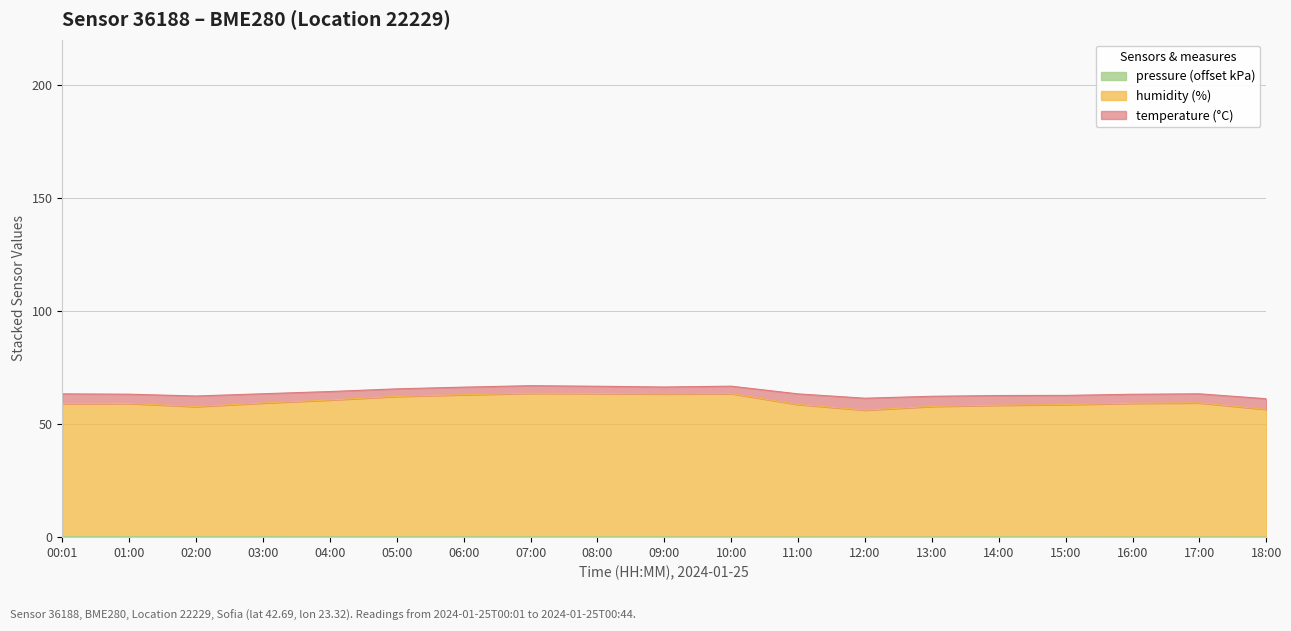

Does the chart display data point markers on the line(s)?

No